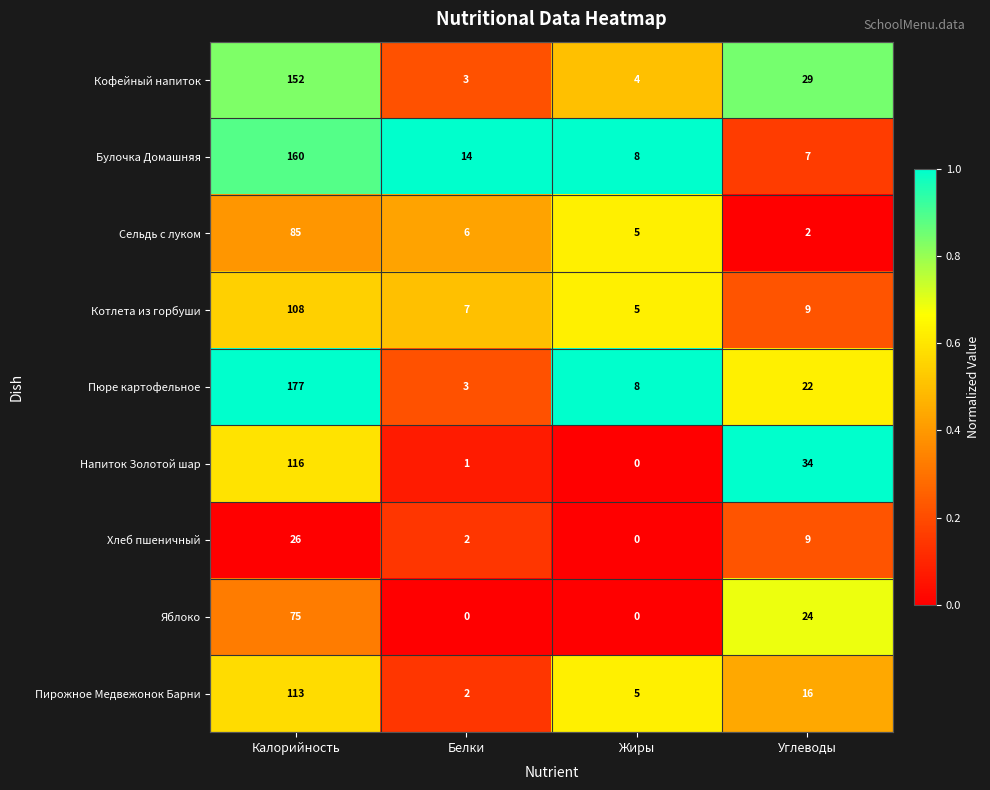

At which category is the sum across all series the highest?

Калорийность